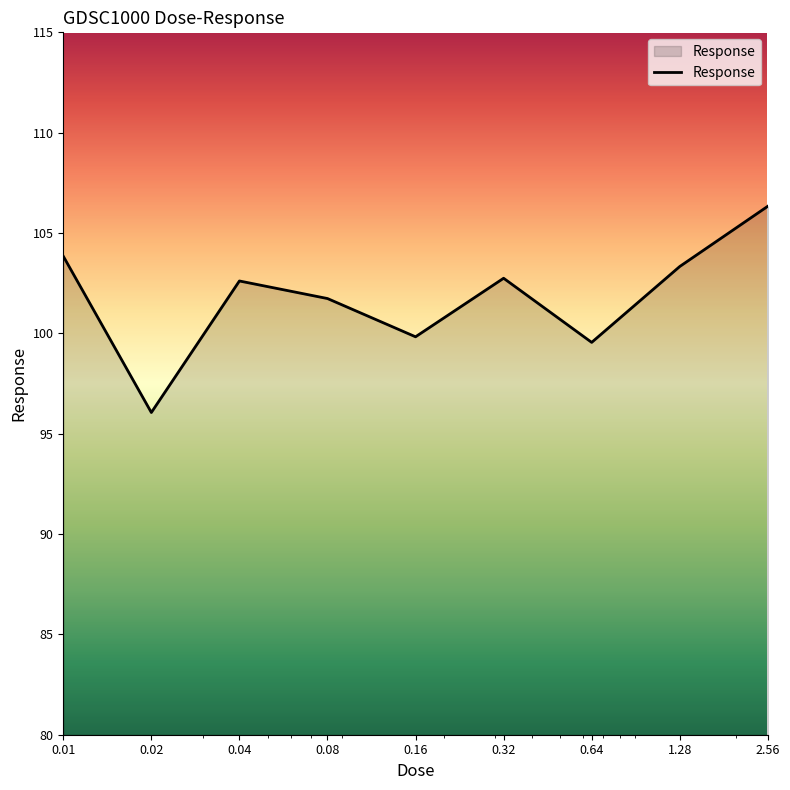

What is the smallest value displayed?

96.1